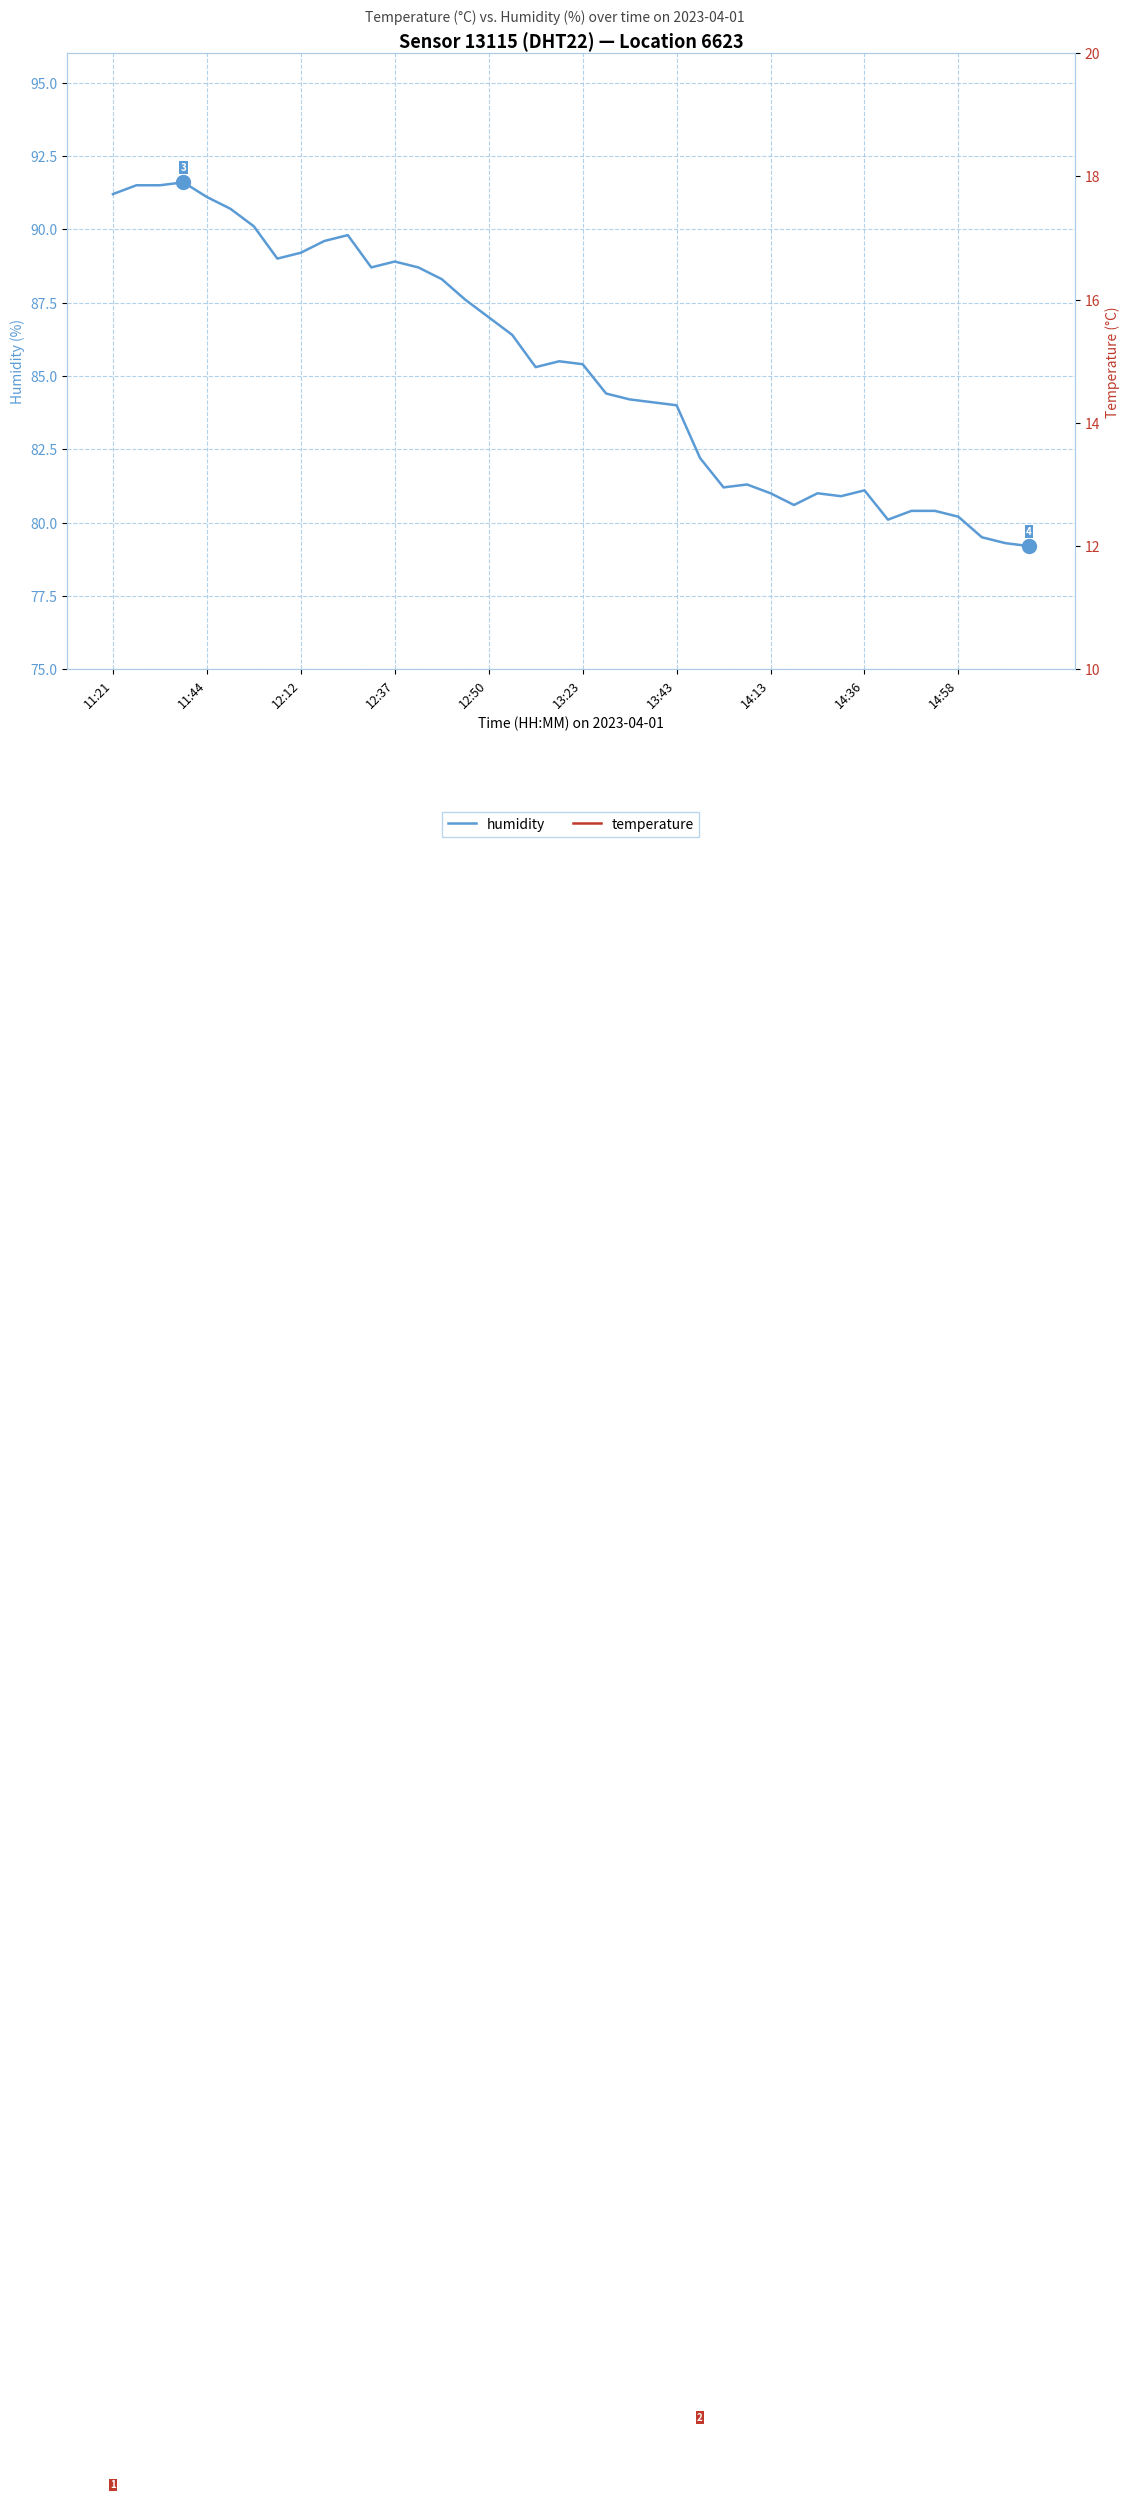

What are all the series names shown in the legend?

humidity, temperature